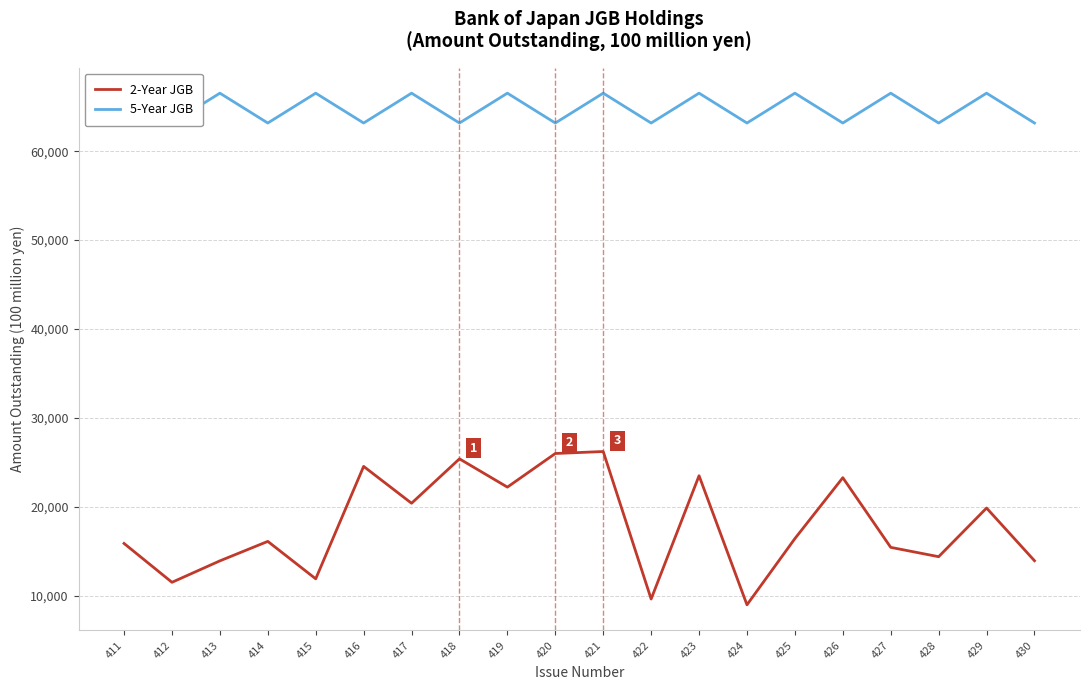

List the labels in order of 5-Year JGB value, largest first.

411, 413, 415, 417, 419, 421, 423, 425, 427, 429, 412, 414, 416, 418, 420, 422, 424, 426, 428, 430